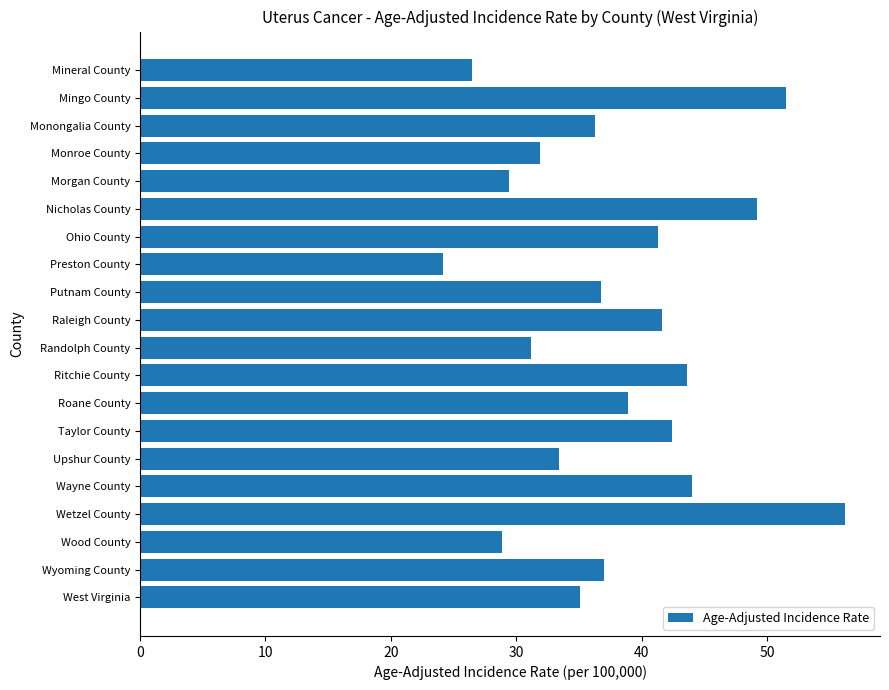

True or false: the data shows 26.5 at Mineral County.

True